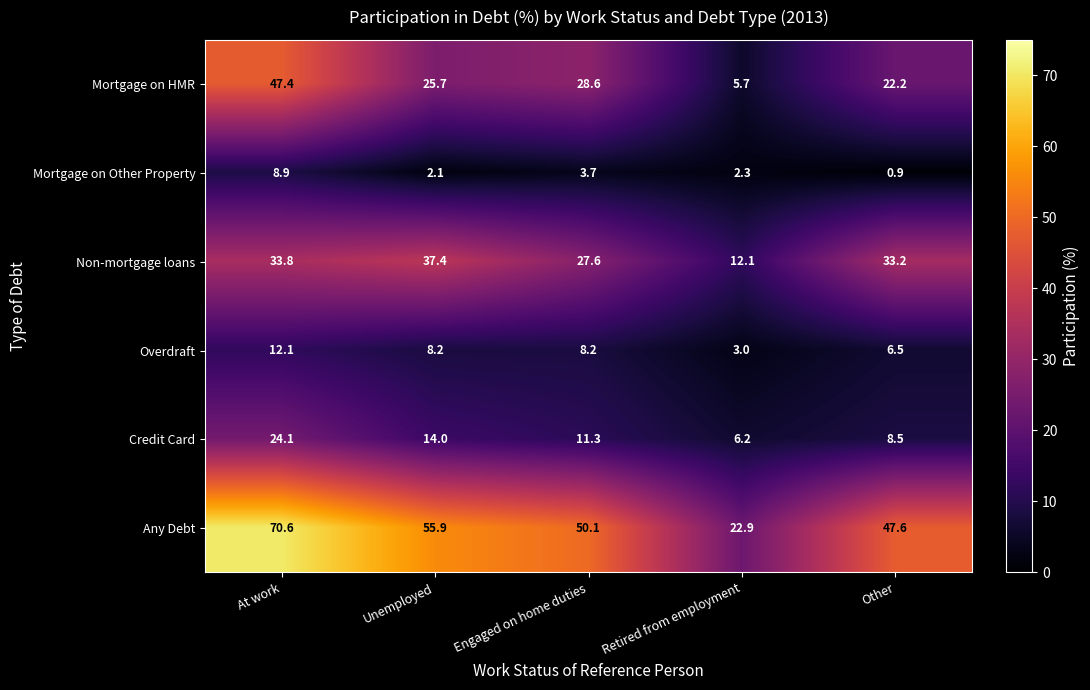

Reading left to right, list all the values displayed in this chart.

Mortgage on HMR: At work=47.4	Unemployed=25.7	Engaged on home duties=28.6	Retired from employment=5.7	Other=22.2
Mortgage on Other Property: At work=8.9	Unemployed=2.1	Engaged on home duties=3.7	Retired from employment=2.3	Other=0.9
Non-mortgage loans: At work=33.8	Unemployed=37.4	Engaged on home duties=27.6	Retired from employment=12.1	Other=33.2
Overdraft: At work=12.1	Unemployed=8.2	Engaged on home duties=8.2	Retired from employment=3.0	Other=6.5
Credit Card: At work=24.1	Unemployed=14.0	Engaged on home duties=11.3	Retired from employment=6.2	Other=8.5
Any Debt: At work=70.6	Unemployed=55.9	Engaged on home duties=50.1	Retired from employment=22.9	Other=47.6